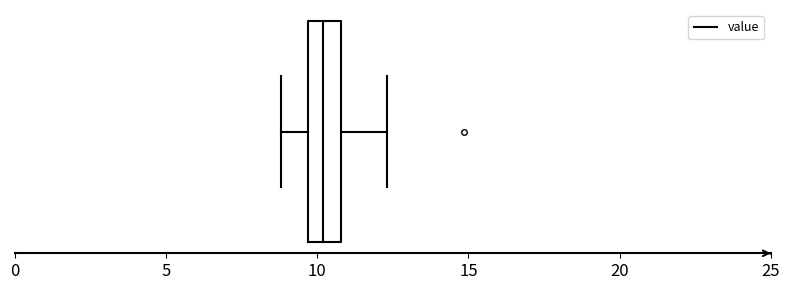

Where is the left edge of the box on the x-axis? The values are not printed on the chart, so give them approximately, as read against the axis.

9.5